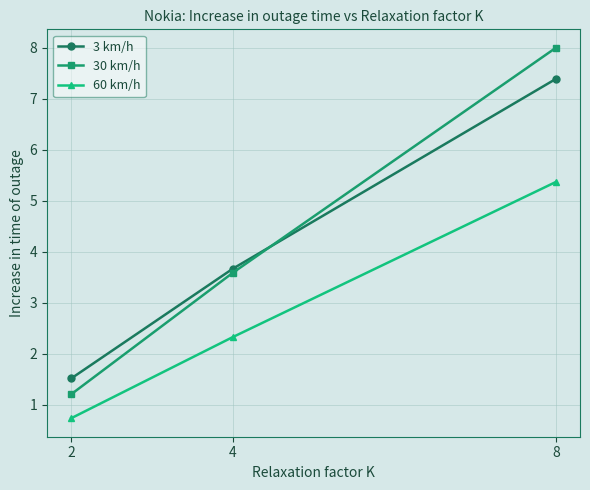

At which label does 30 km/h first exceed 3?

4